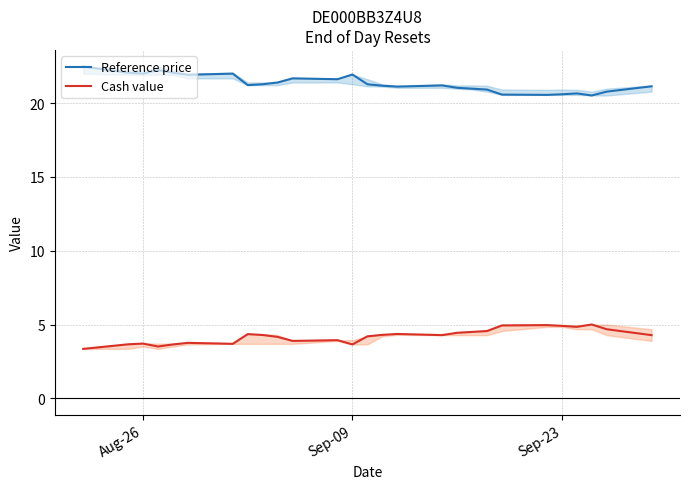

The value of Cash value at Sep-09 is 2.1. True or false?

False